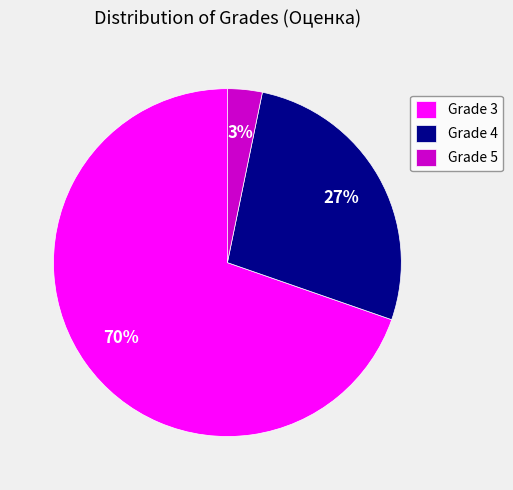

To the nearest percent, what percentage of the pie is Grade 5?

3%